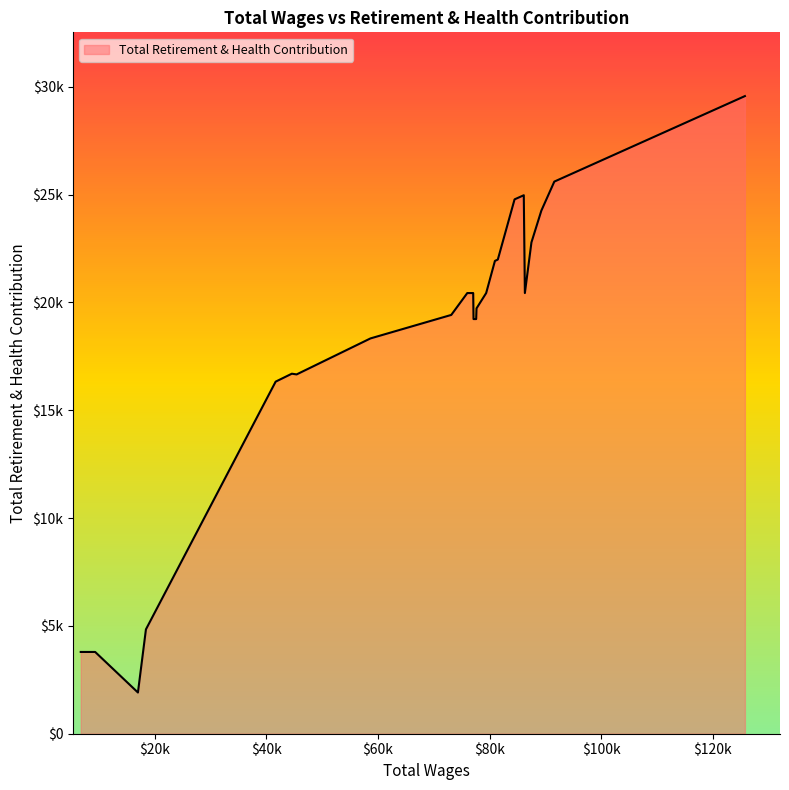

List the labels in order of value, largest first.

0, 1, 5, 6, 2, 3, 7, 8, 4, 9, 13, 14, 10, 15, 11, 12, 16, 18, 17, 19, 20, 22, 23, 21